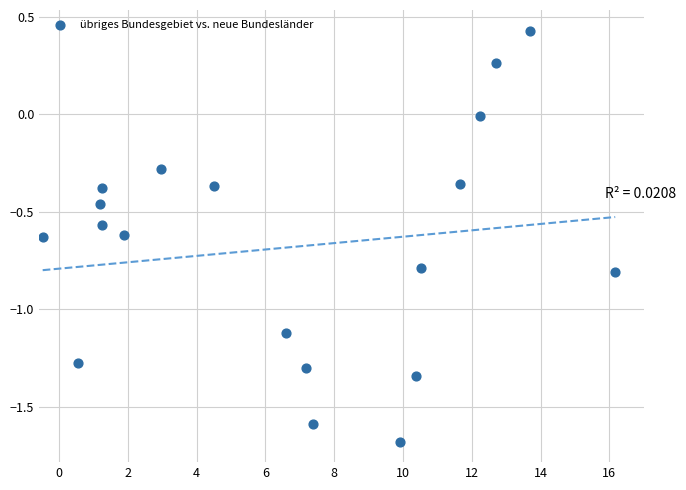

What is the range of Y values (max minus min)?

2.1